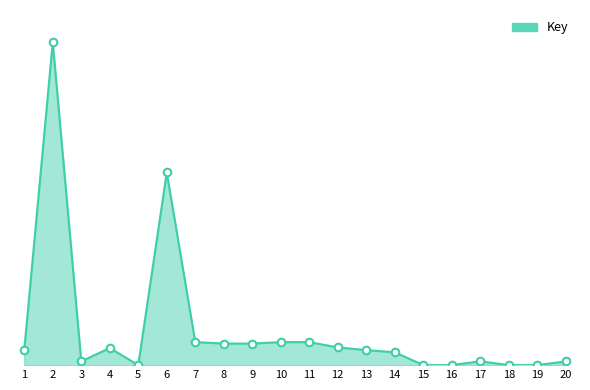

What is the change in value from 5 to 14?

+1083526